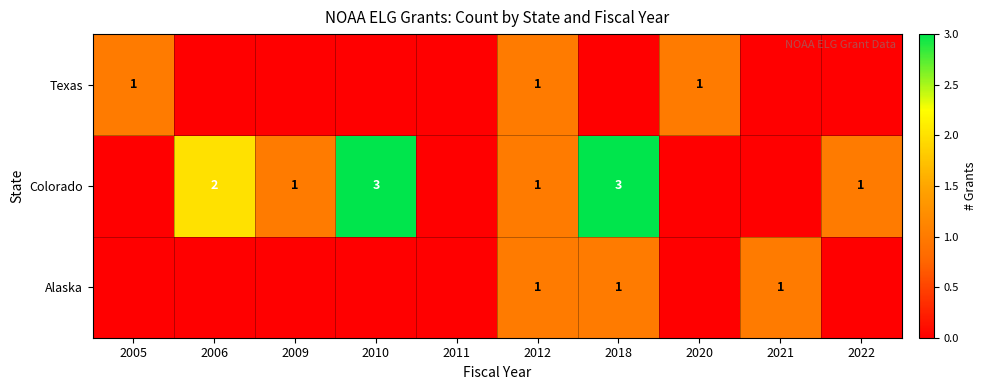

The Colorado series shows 3 at 2018. True or false?

True